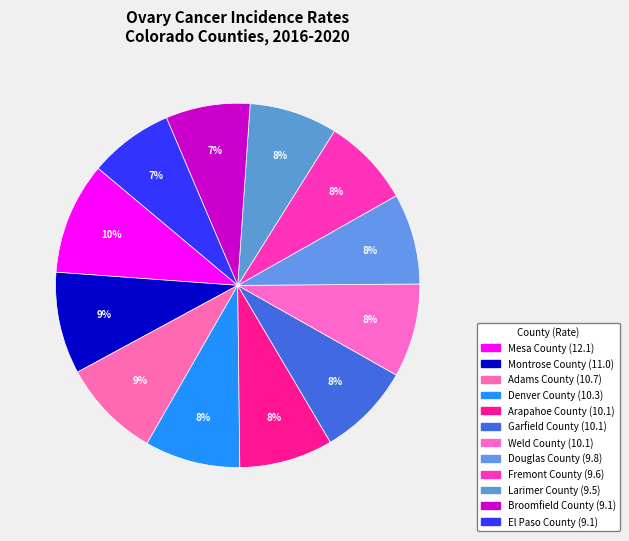

How many segments does this pie chart have?

12